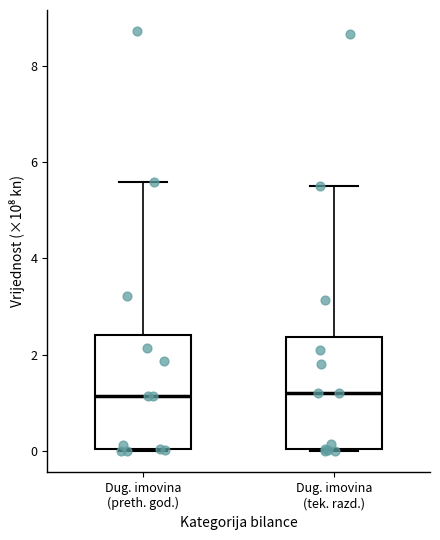

Reading left to right, transcribe this box plot: for each box, give where its median line is, the range the box spans, and where its two whiskers end, as read against the y-axis. The values are not printed on the chart, so give them approximately, as read against the axis.

Dug. imovina (preth. god.): median 1.2, box 0.0 to 2.4, whiskers 0.0 to 5.6
Dug. imovina (tek. razd.): median 1.2, box 0.0 to 2.4, whiskers 0.0 to 5.6